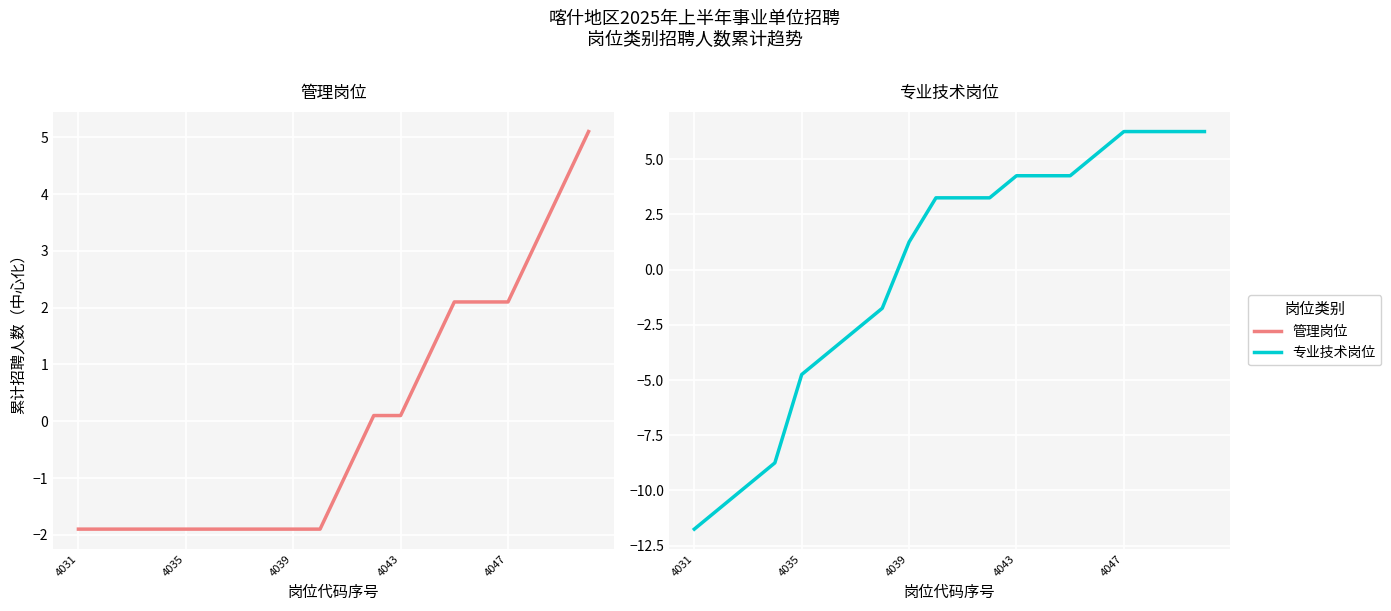

What is the value of the 管理岗位 point at the 4th from the left?

-1.9